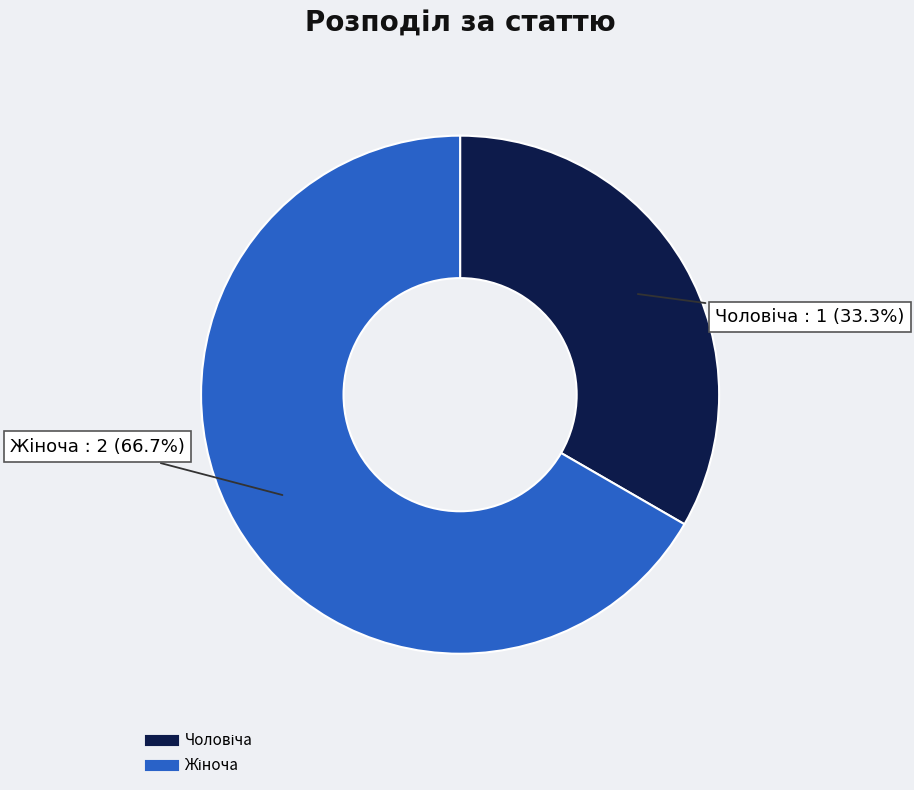

Is there any slice that represents more than half of the pie?

Yes